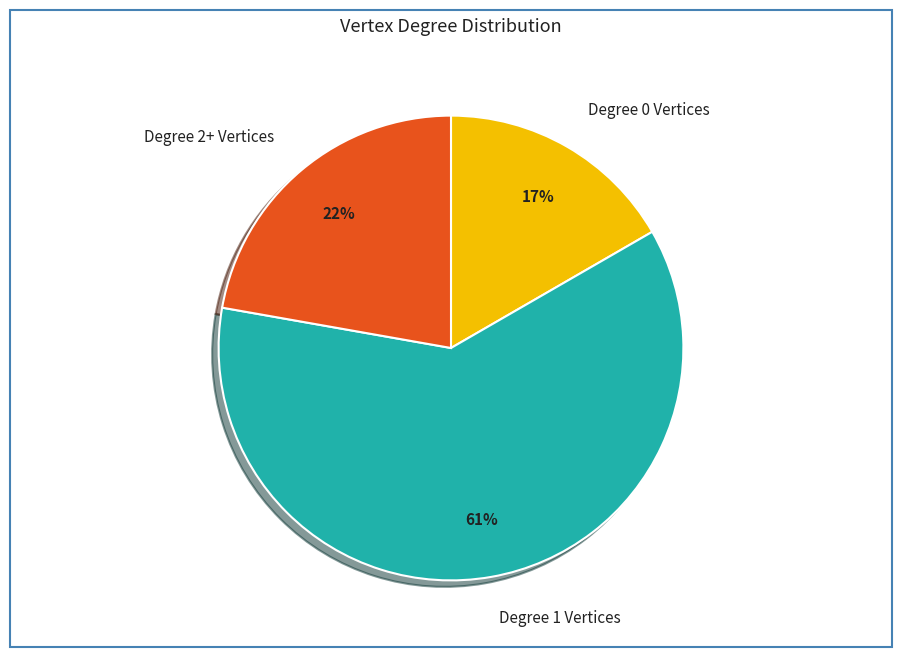

How many segments does this pie chart have?

3